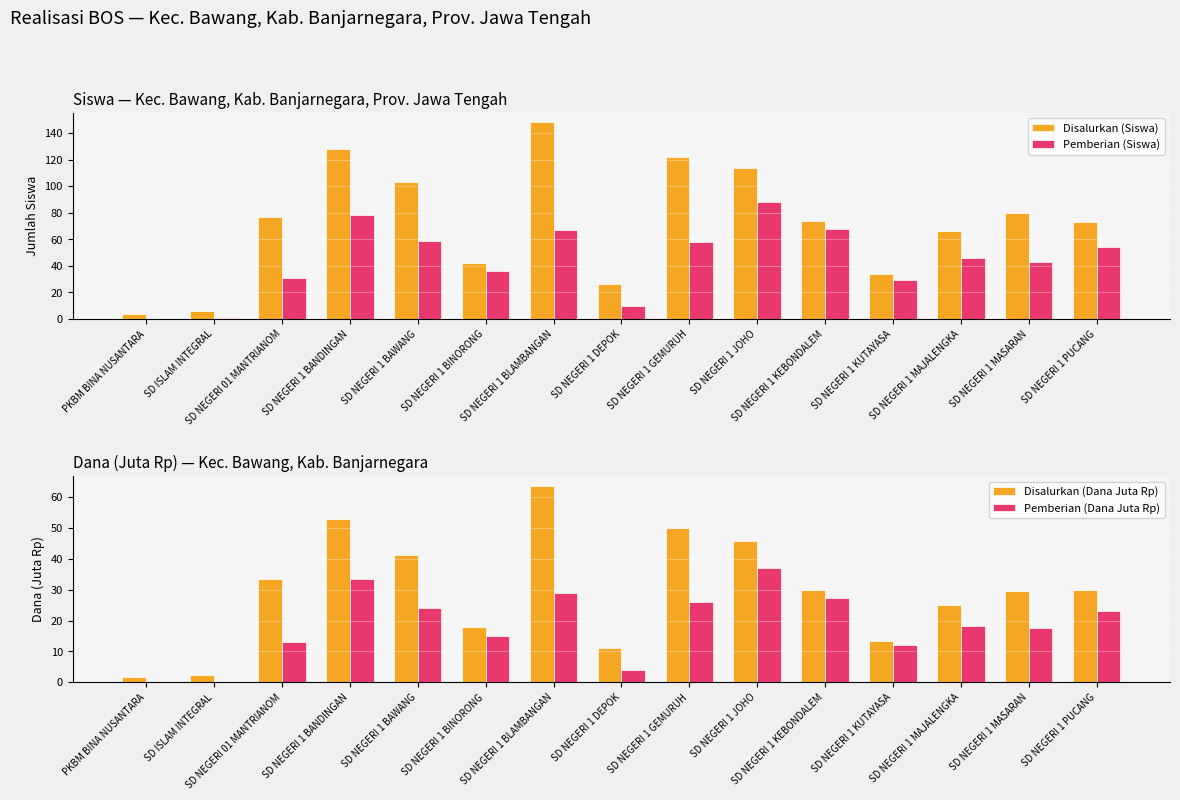

Is the value of Pemberian (Siswa) at SD NEGERI 01 MANTRIANOM greater than the value of Disalurkan (Dana Juta Rp) at SD NEGERI 1 DEPOK?

Yes